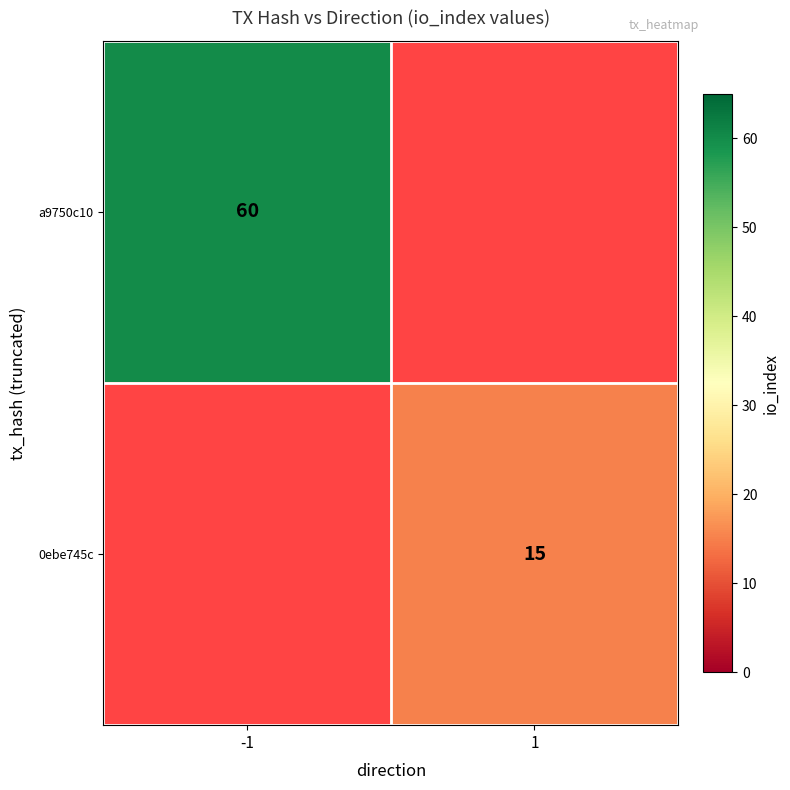

At how many categories does at least one series exceed 38?

1